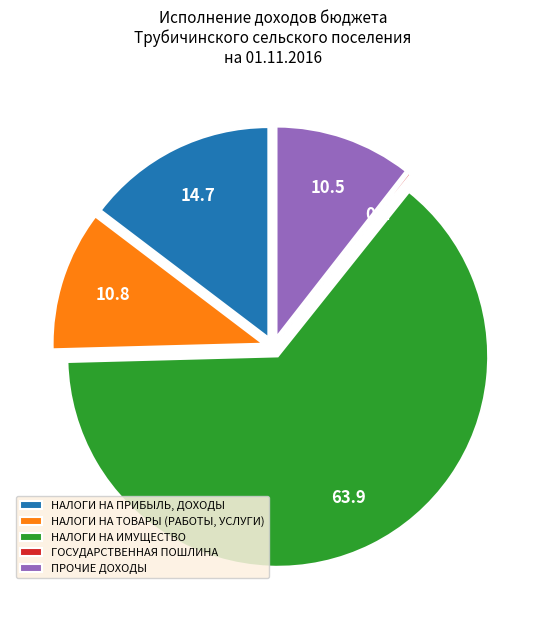

What is the majority slice?

НАЛОГИ НА ИМУЩЕСТВО